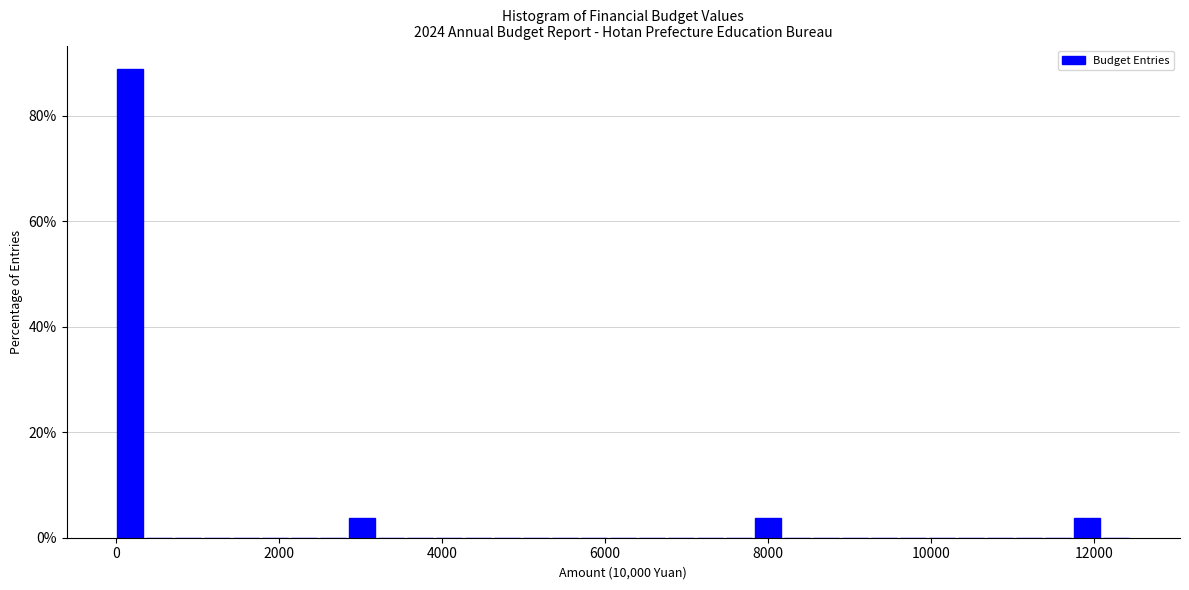

Read against the x-axis, roughly where is the centre of the tallest bar?

200